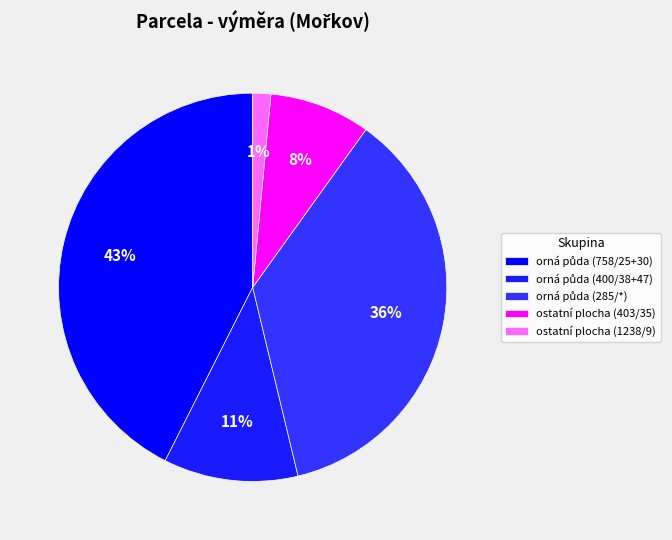

To the nearest percent, what is the difference between the largest and smallest slice percentages?

42%